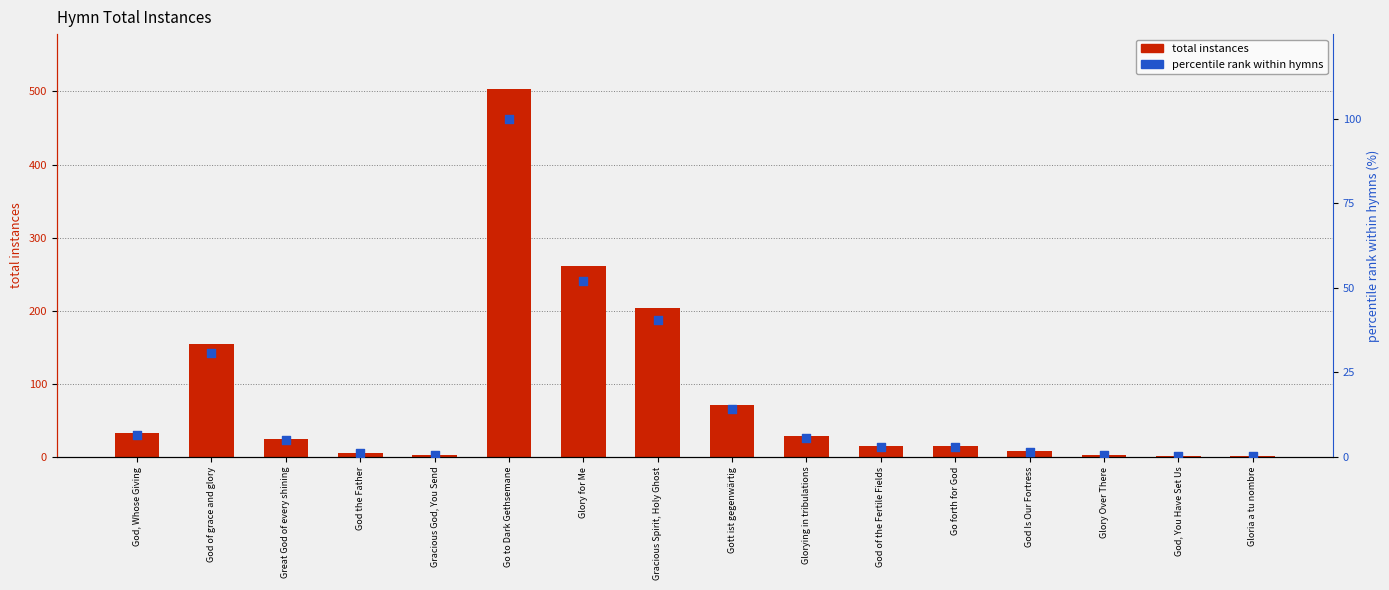

What is the total value across all series at Gracious God, You Send?

3.6